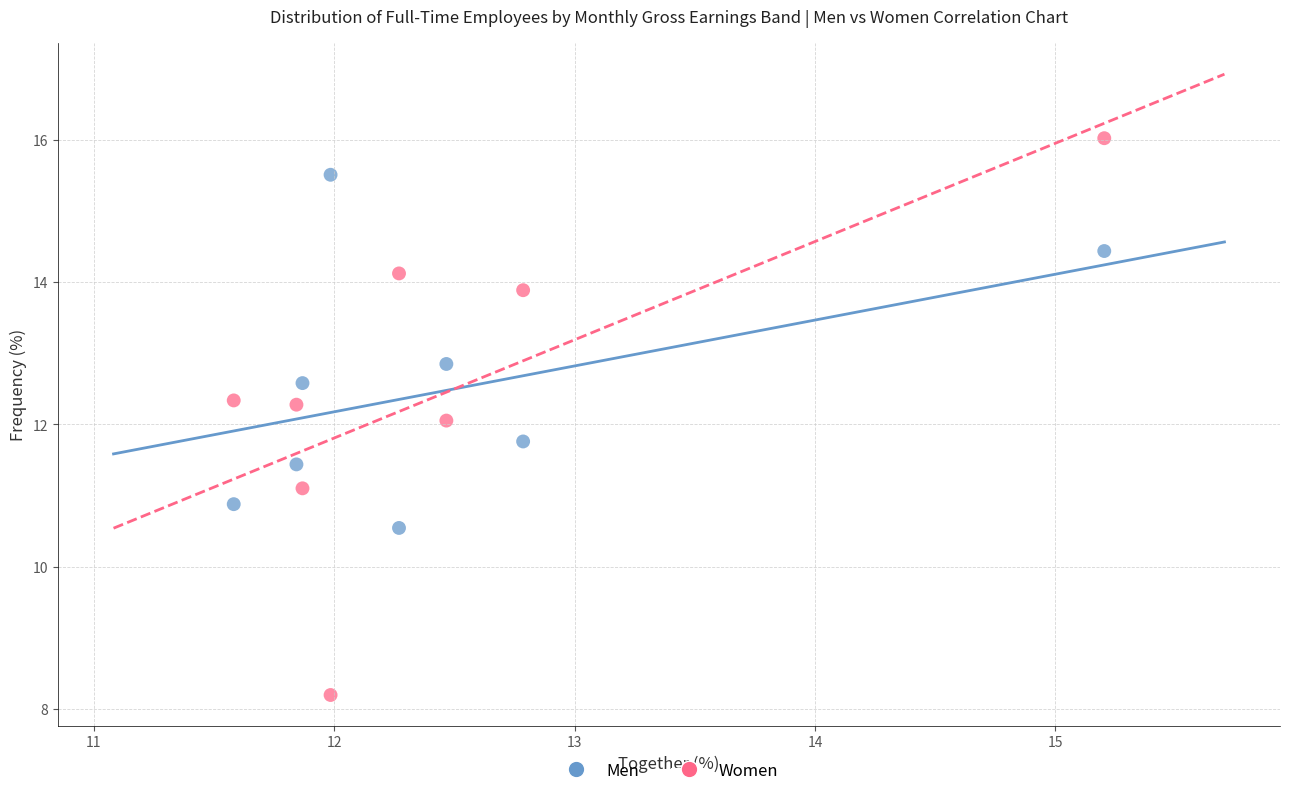

Which series has the largest Y range (max minus min)?

Women